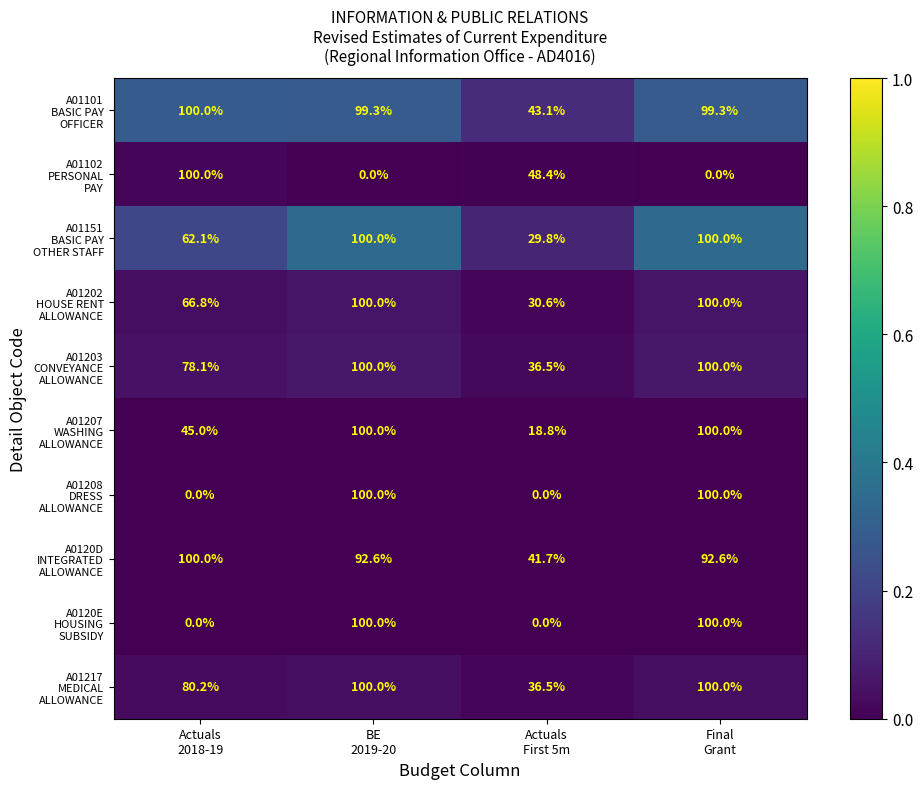

At how many categories does at least one series exceed 0?

4